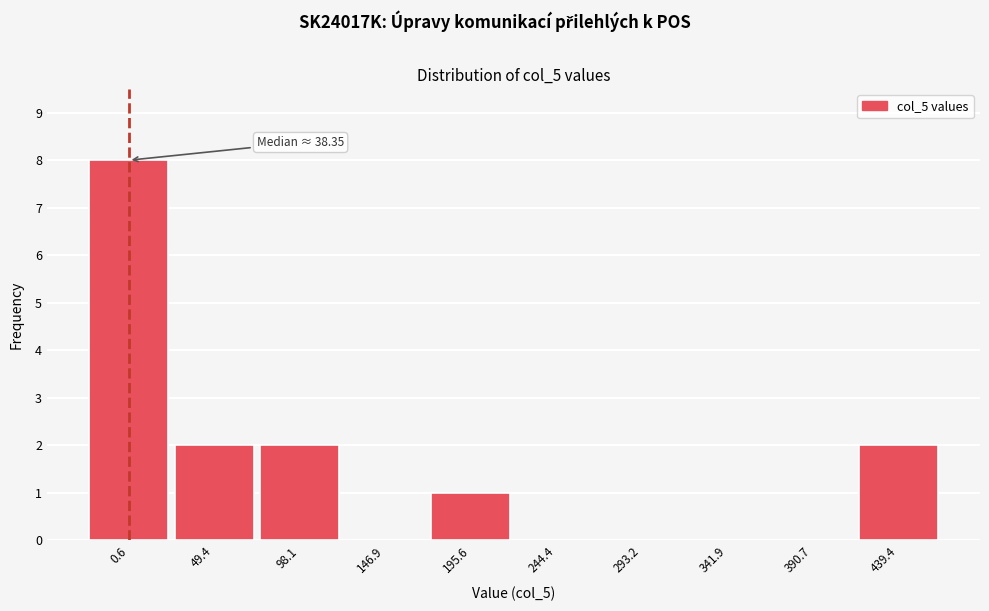

Reading right to left, transcribe all the data shown in this chart.

439.4=2	390.7=0	341.9=0	293.2=0	244.4=0	195.6=1	146.9=0	98.1=2	49.4=2	0.6=8